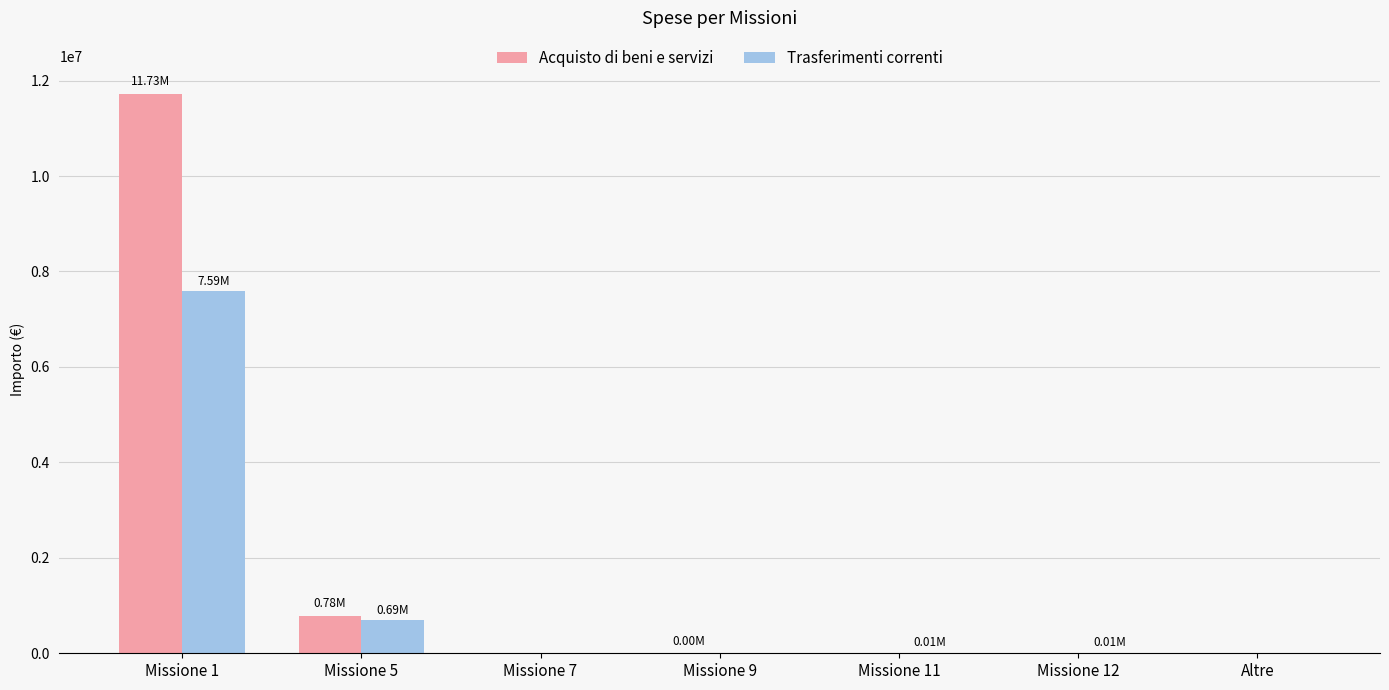

What are all the series names shown in the legend?

Acquisto di beni e servizi, Trasferimenti correnti